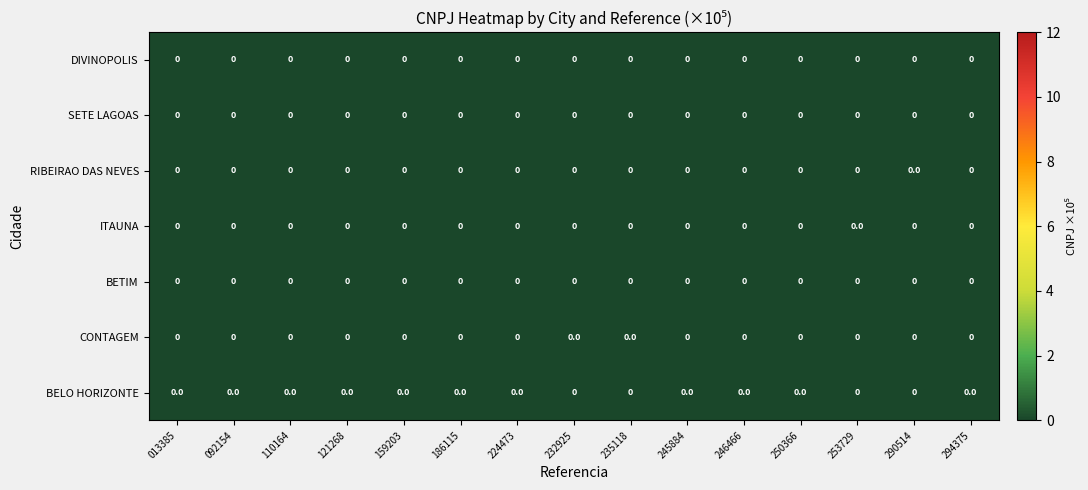

How many distinct data groups are displayed?

7